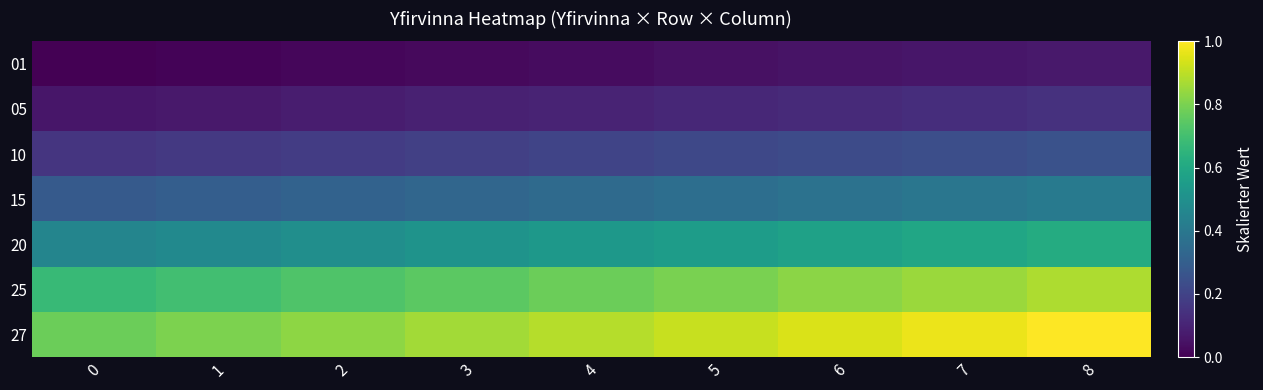

Reading left to right, extract all data points from this chart.

01: 0=4087.3	1=4189.5	2=4291.7	3=4393.9	4=4496.1	5=4598.3	6=4700.4	7=4802.6	8=4904.8
05: 0=4798.4	1=4918.4	2=5038.3	3=5158.3	4=5278.2	5=5398.2	6=5518.1	7=5638.1	8=5758.1
10: 0=5906.4	1=6054.1	2=6201.7	3=6349.4	4=6497.0	5=6644.7	6=6792.4	7=6940.0	8=7087.7
15: 0=7431.8	1=7617.6	2=7803.4	3=7989.2	4=8175.0	5=8360.8	6=8546.6	7=8732.4	8=8918.2
20: 0=9462.5	1=9699.1	2=9935.6	3=10172.2	4=10408.8	5=10645.3	6=10881.9	7=11118.5	8=11355.0
25: 0=12054.2	1=12355.6	2=12657.0	3=12958.3	4=13259.7	5=13561.0	6=13862.4	7=14163.7	8=14465.1
27: 0=13281.4	1=13613.5	2=13945.5	3=14277.5	4=14609.6	5=14941.6	6=15273.6	7=15605.7	8=15937.7